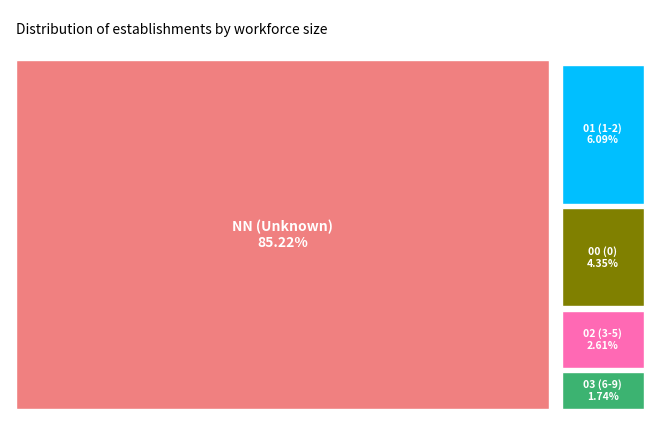

What is the change in value from 01 to 02?

-4